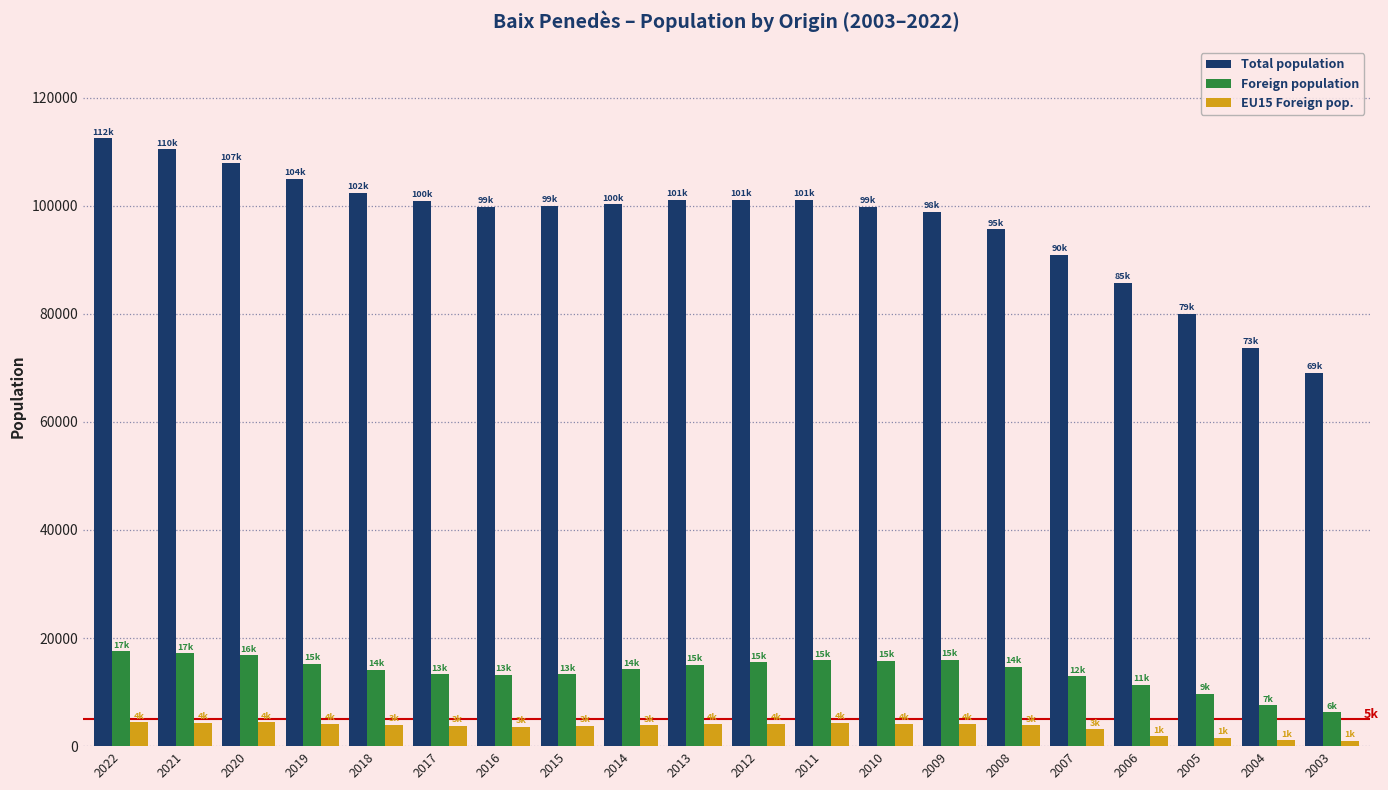

Rank the series at 2017 from highest to lowest value.

Total population, Foreign population, EU15 Foreign pop.